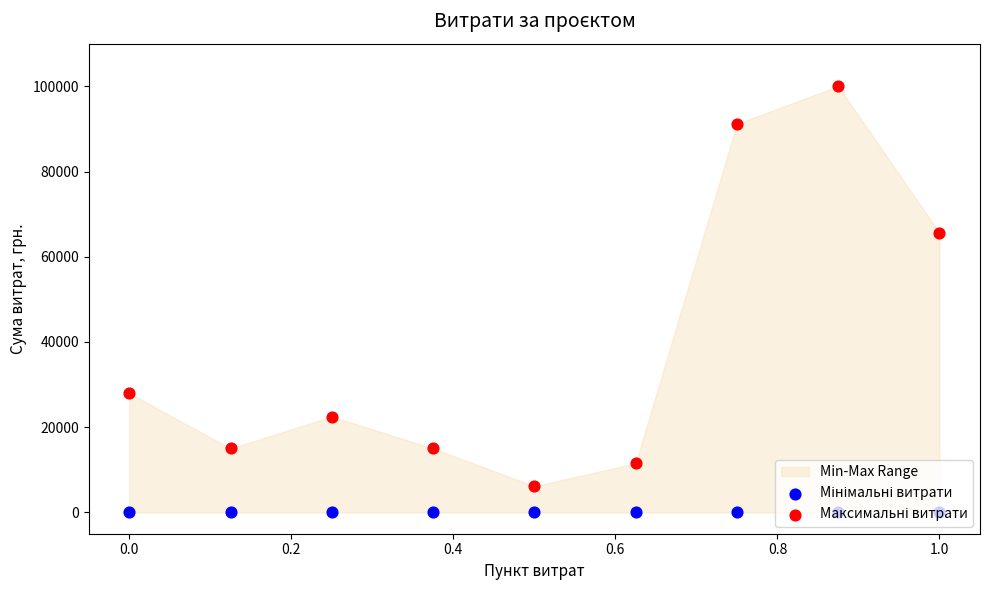

Is the value of Максимальні витрати at 0.8 greater than the value of Мінімальні витрати at −0.2?

Yes